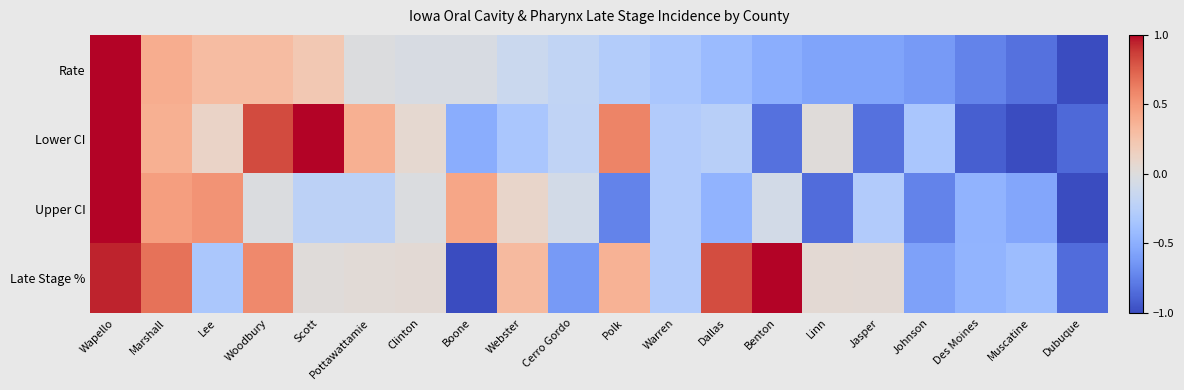

What is the total value across all series at Muscatine?

-2.8